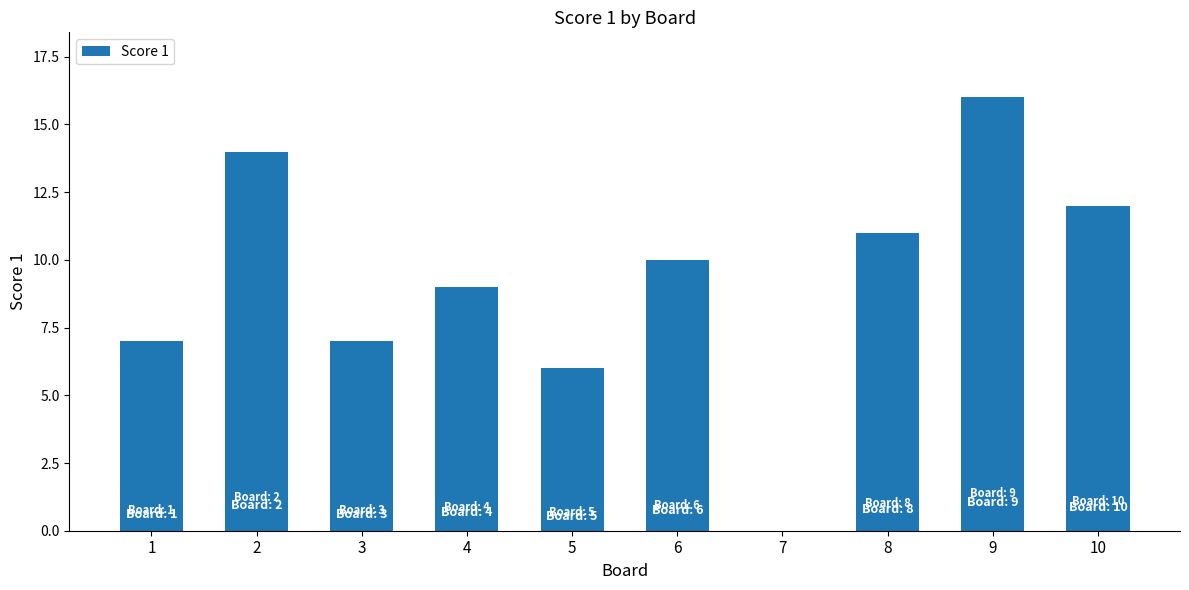

At which label does the data first exceed 10?

2